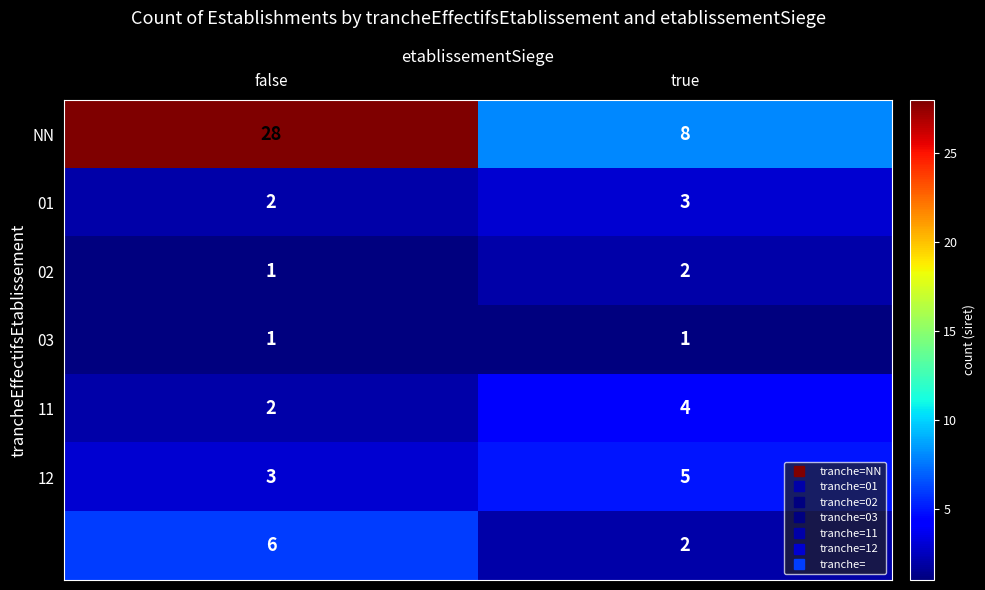

What is the maximum value shown in the chart?

28